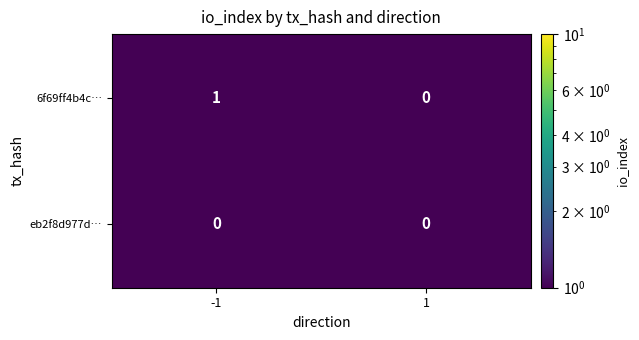

Count the number of categories in the chart.

2